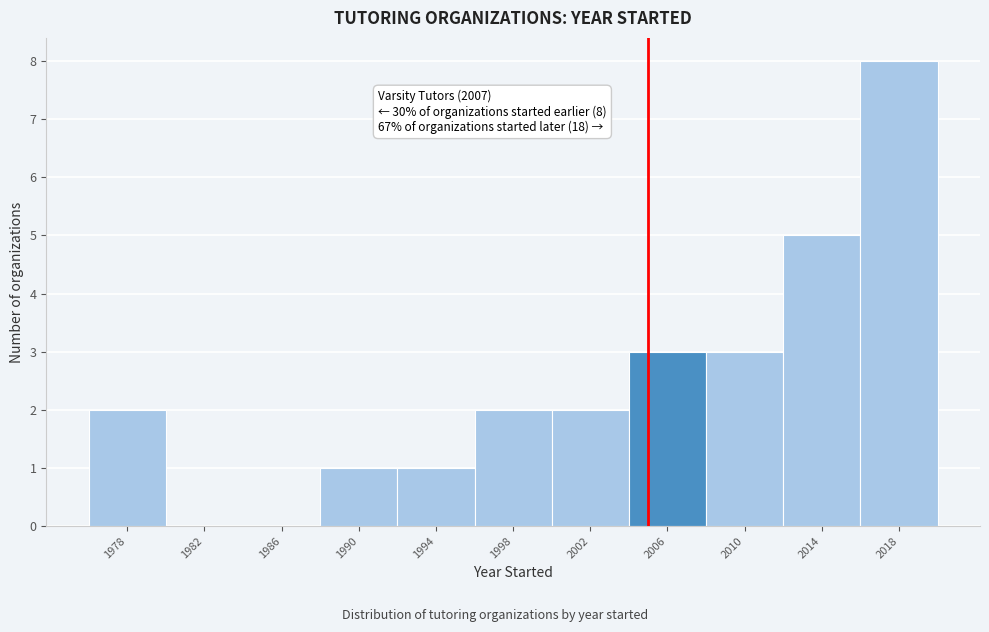

Reading right to left, list all the values displayed in this chart.

2018=8	2014=5	2010=3	2006=3	2002=2	1998=2	1994=1	1990=1	1986=0	1982=0	1978=2